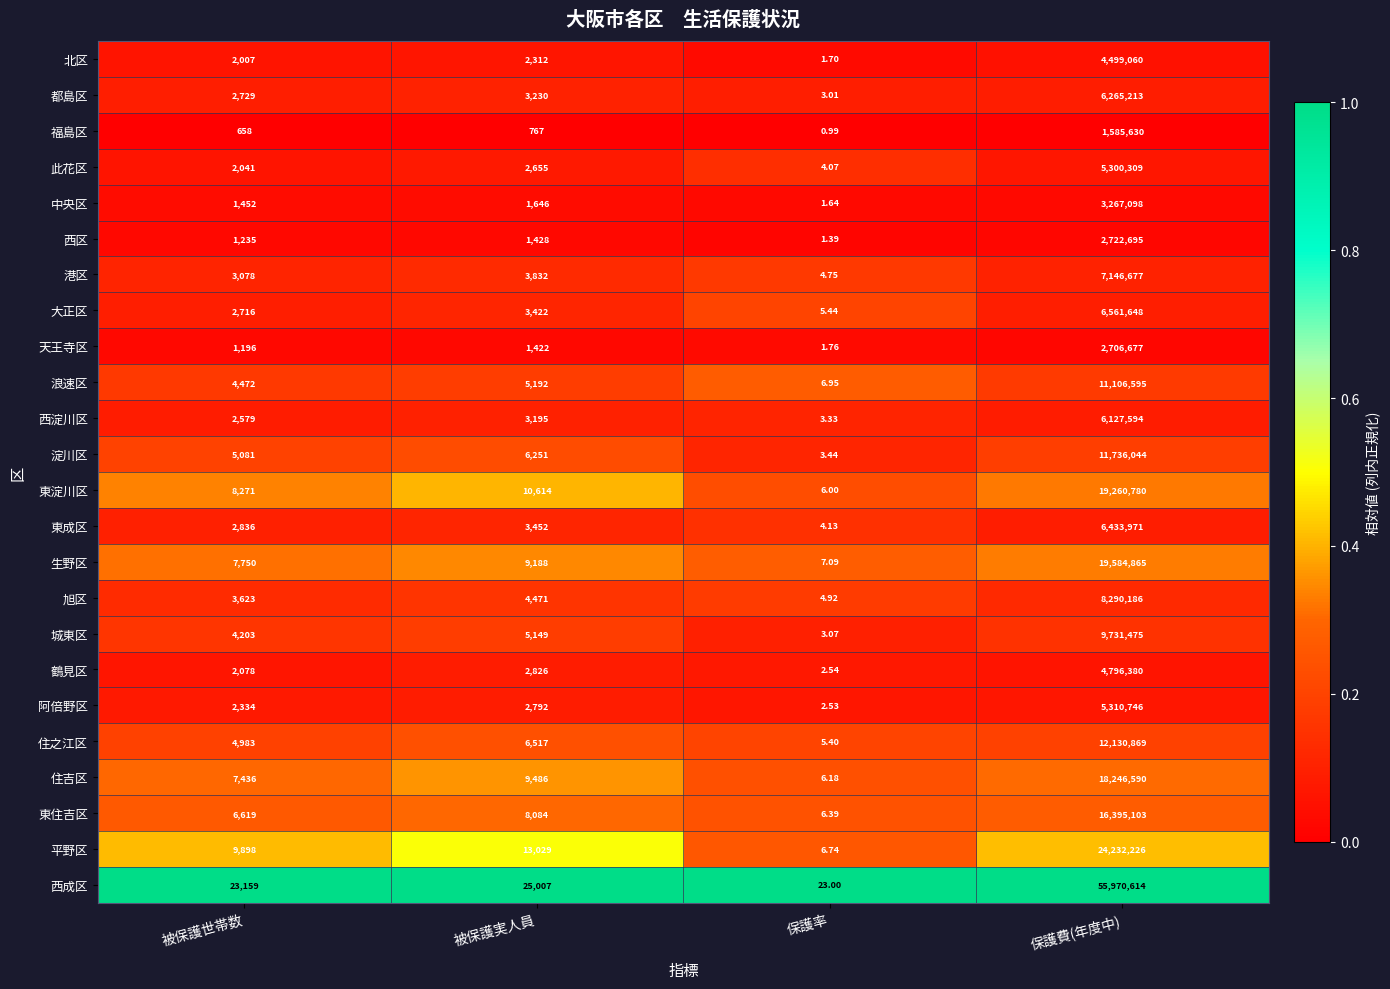

List the labels in order of 住吉区 value, largest first.

保護費(年度中), 被保護実人員, 被保護世帯数, 保護率